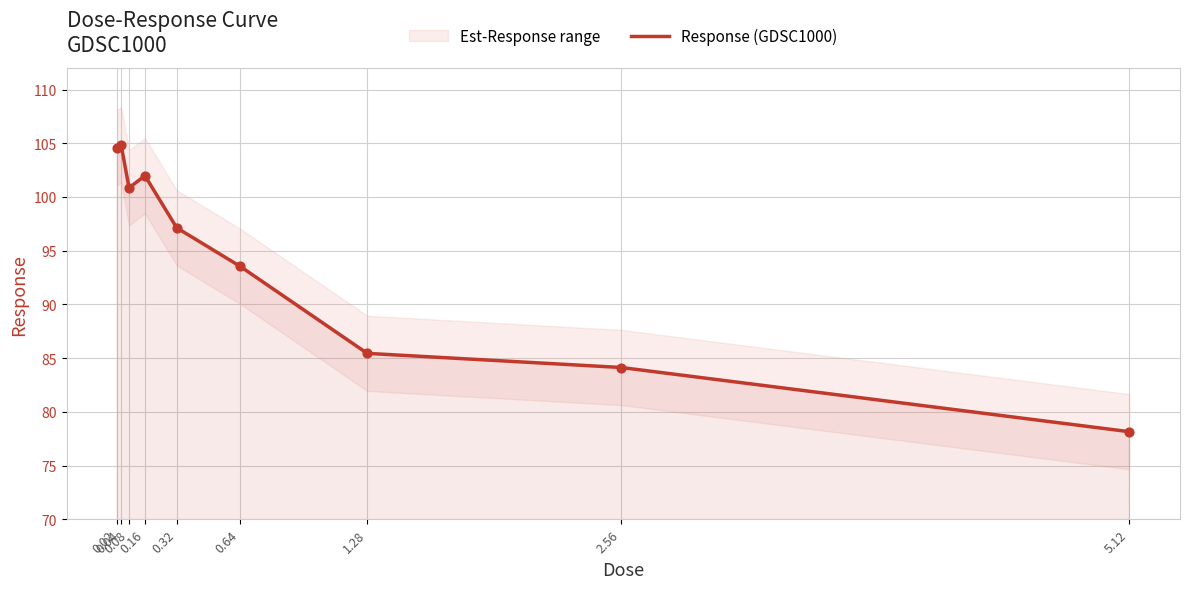

What is the change in value from 0.64 to 5.12?

-15.4